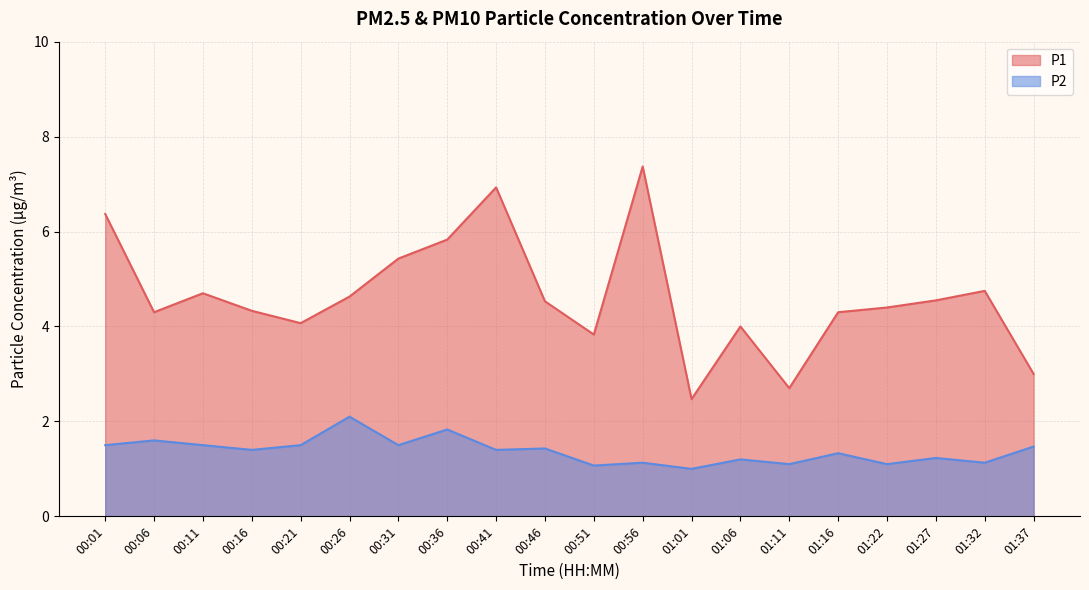

True or false: P1 and P2 cross at least once.

False